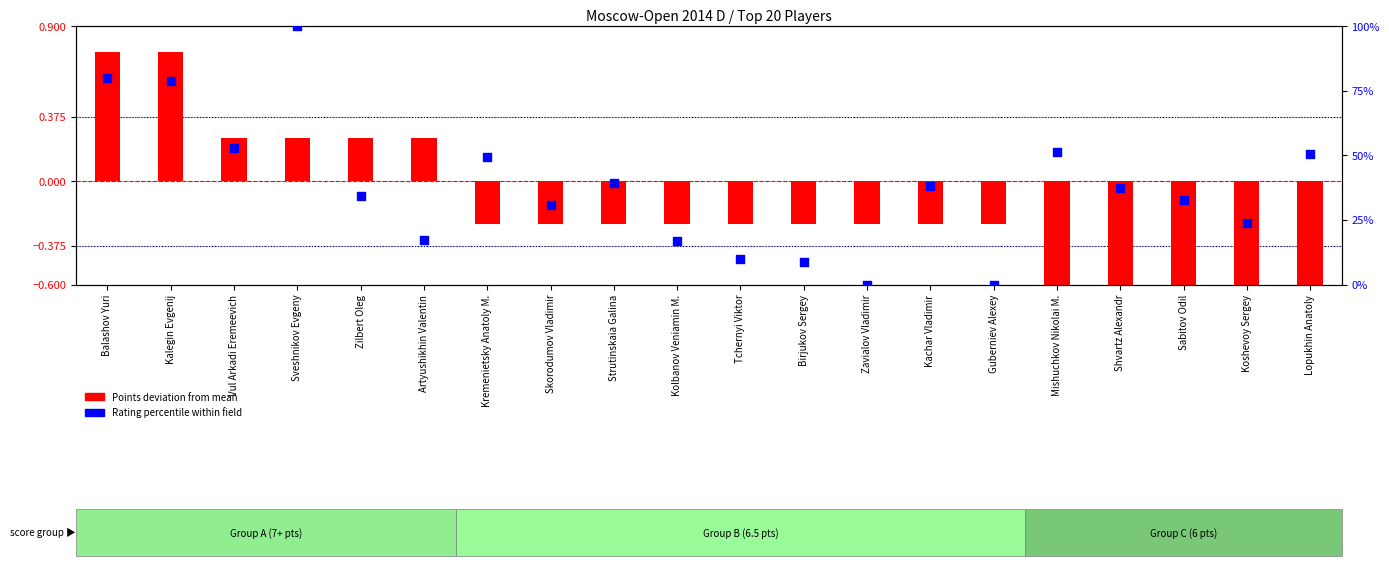

Approximately how many times larger is the value at Zilbert Oleg compared to Vul Arkadi Eremeevich?

0.6